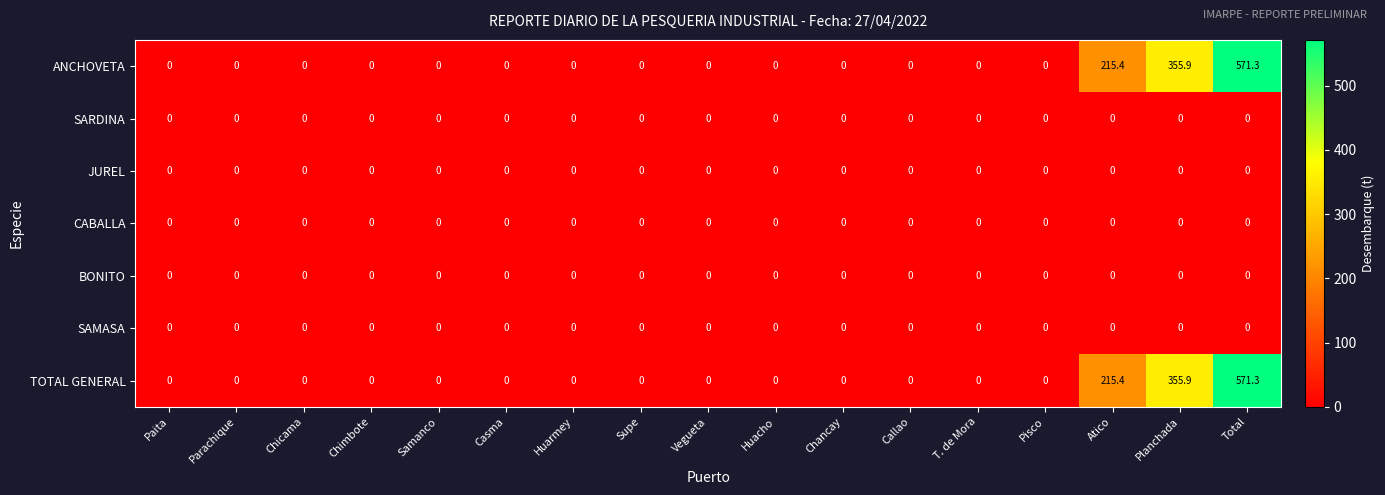

Count the number of data series in this chart.

7